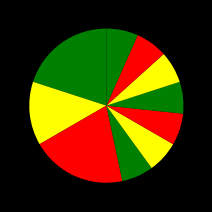

Count the number of slices in the pie.

10